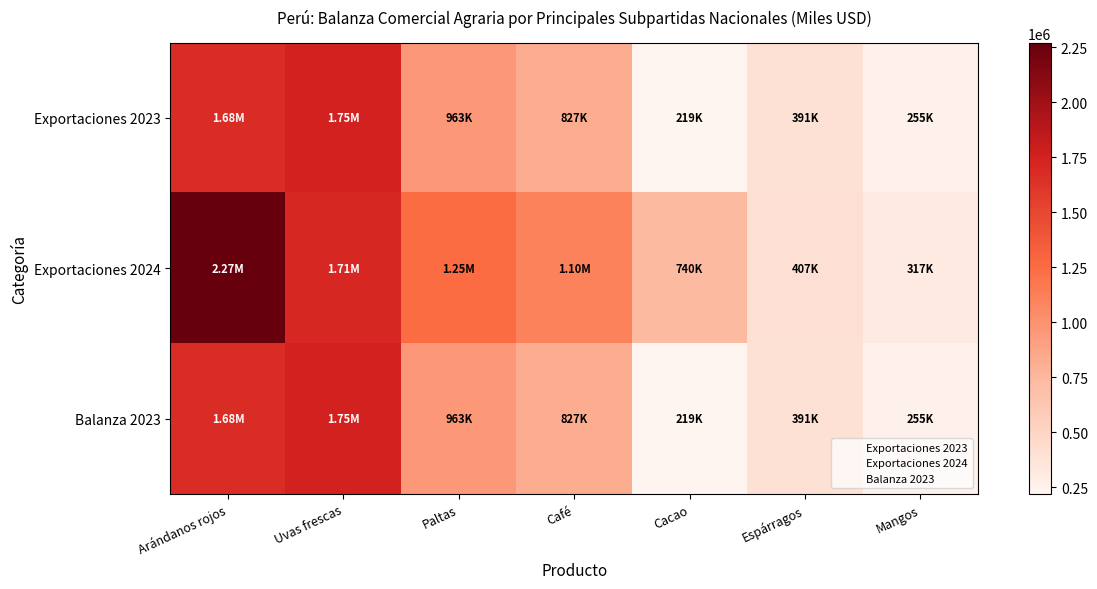

At how many categories does at least one series exceed 1675608?

2